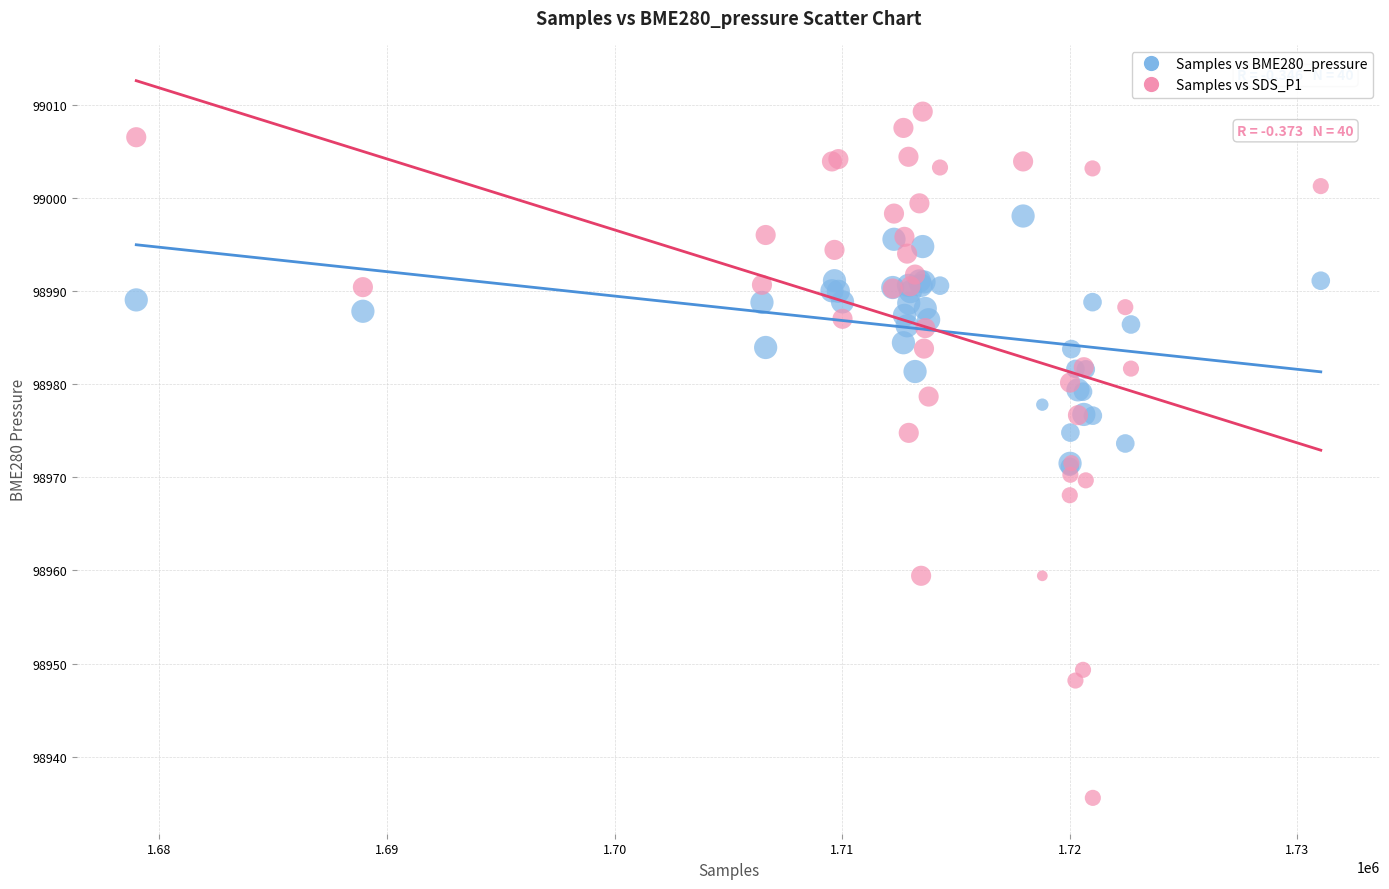

What are all the series names shown in the legend?

Samples vs BME280_pressure, Samples vs SDS_P1